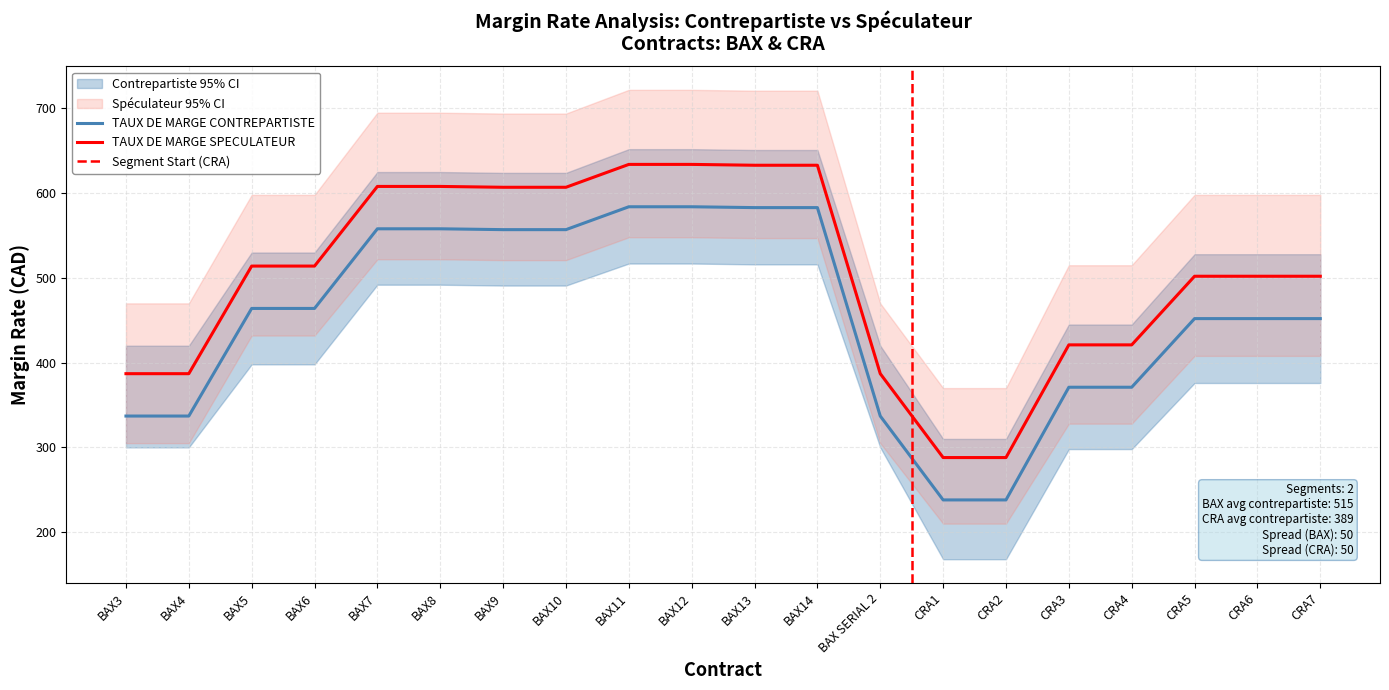

Reading left to right, extract all data points from this chart.

TAUX DE MARGE CONTREPARTISTE: BAX3=337	BAX4=337	BAX5=464	BAX6=464	BAX7=558	BAX8=558	BAX9=557	BAX10=557	BAX11=584	BAX12=584	BAX13=583	BAX14=583	BAX SERIAL 2=337	CRA1=238	CRA2=238	CRA3=371	CRA4=371	CRA5=452	CRA6=452	CRA7=452
TAUX DE MARGE SPECULATEUR: BAX3=387	BAX4=387	BAX5=514	BAX6=514	BAX7=608	BAX8=608	BAX9=607	BAX10=607	BAX11=634	BAX12=634	BAX13=633	BAX14=633	BAX SERIAL 2=387	CRA1=288	CRA2=288	CRA3=421	CRA4=421	CRA5=502	CRA6=502	CRA7=502